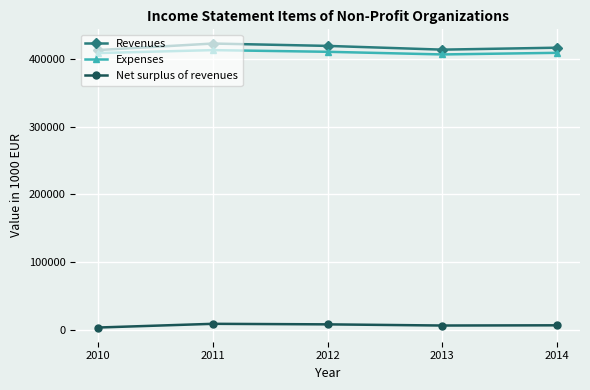

The value of Revenues at 2013 is 413598.5. True or false?

True